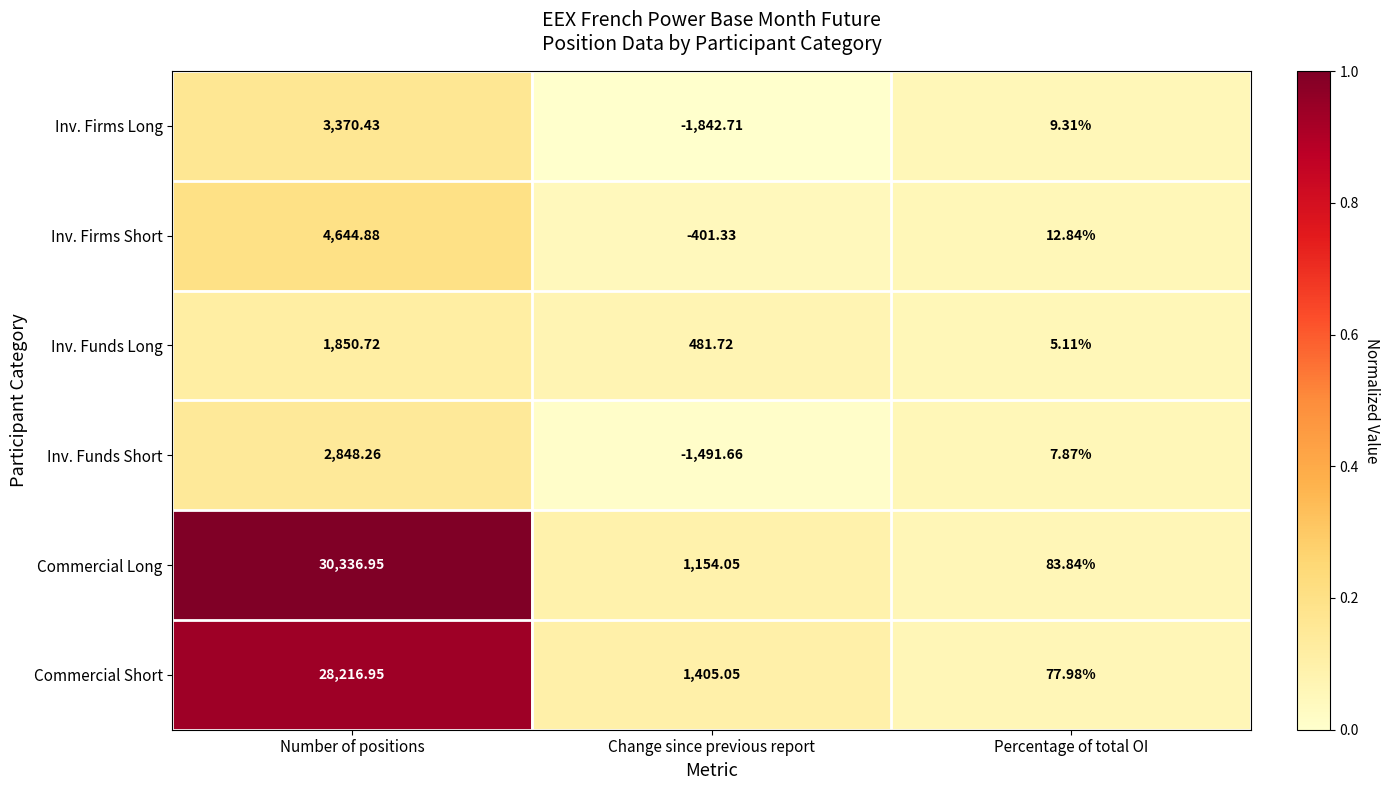

Which series changed the most between Change since previous report and Percentage of total OI?

Inv. Firms Long